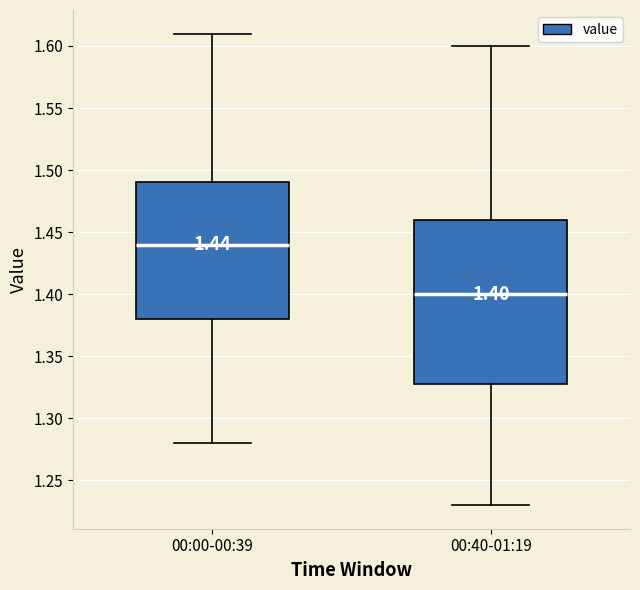

Which box is the tallest, from its lower edge to its upper edge?

00:40-01:19